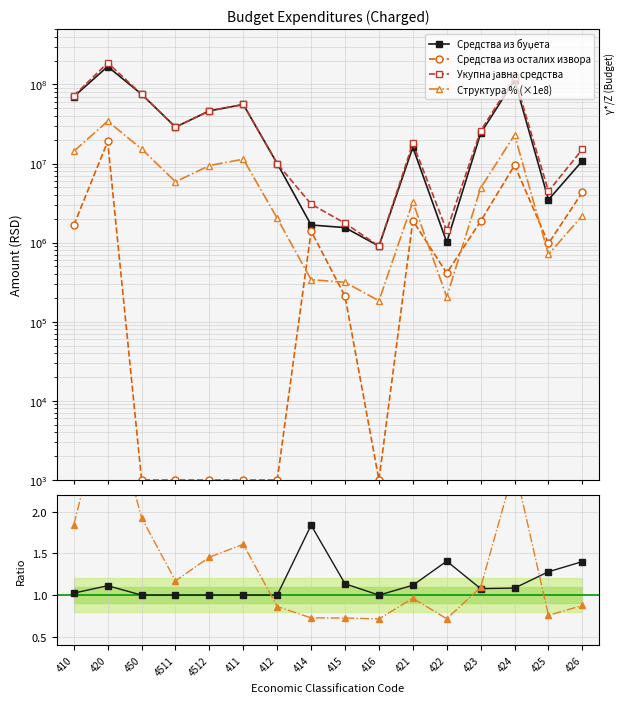

The value of Структура % (×1e8) at 421 is 5350203.1. True or false?

False